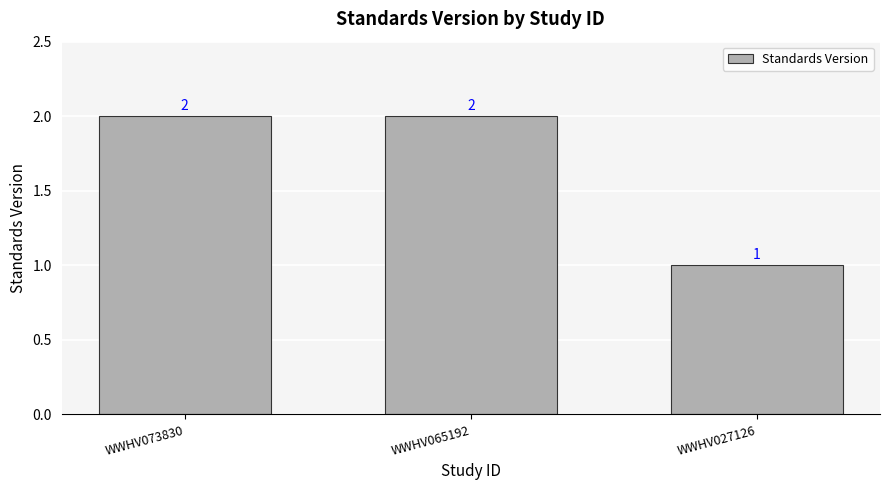

What is the value of the 1st bar from the left?

2